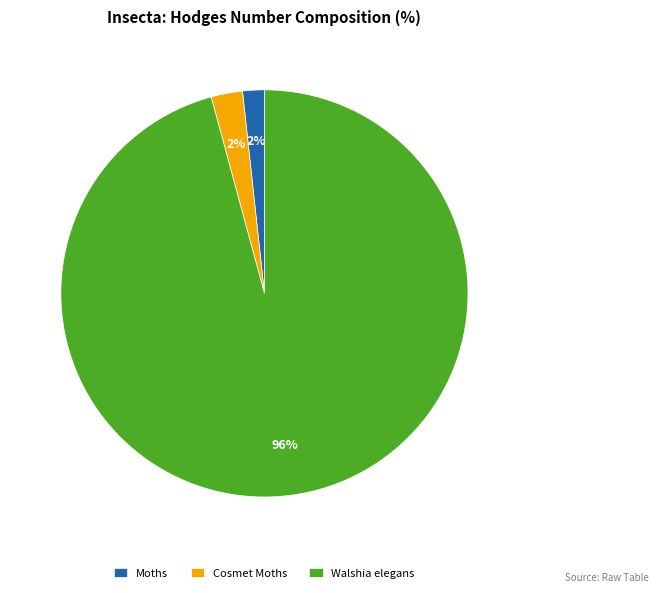

Combined, do Cosmet Moths and Walshia elegans account for over 50%?

Yes